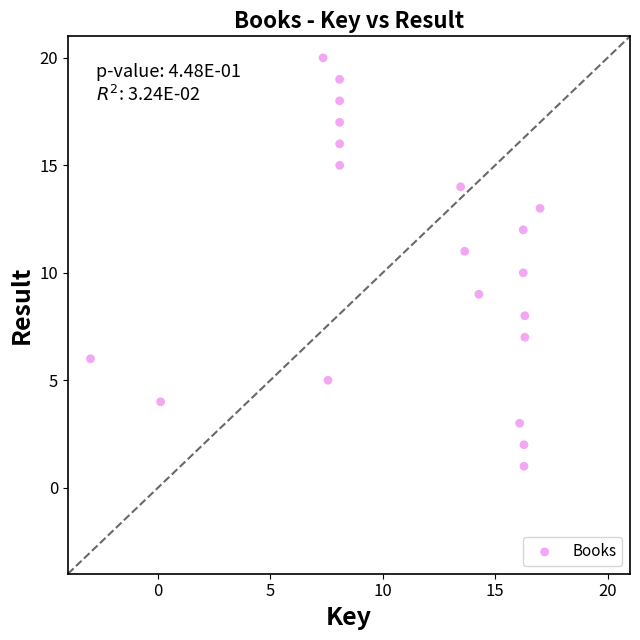

What is the range of Y values (max minus min)?

19